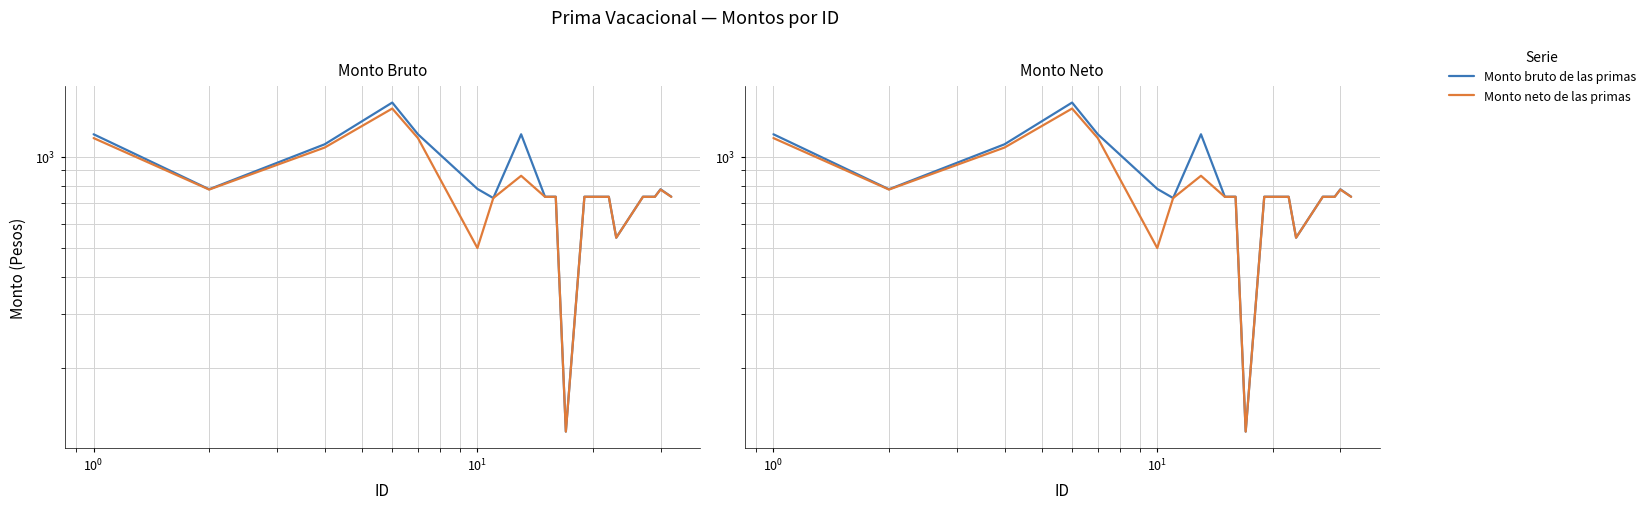

How many lines are shown in the chart?

2